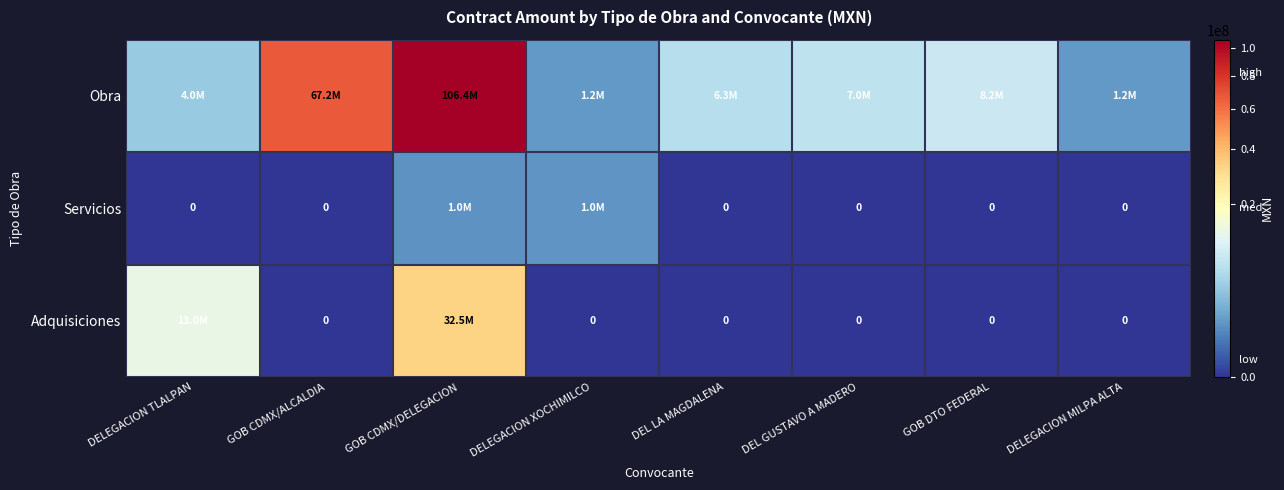

True or false: Adquisiciones has a value of 32509195.8 at GOB CDMX/DELEGACION.

True